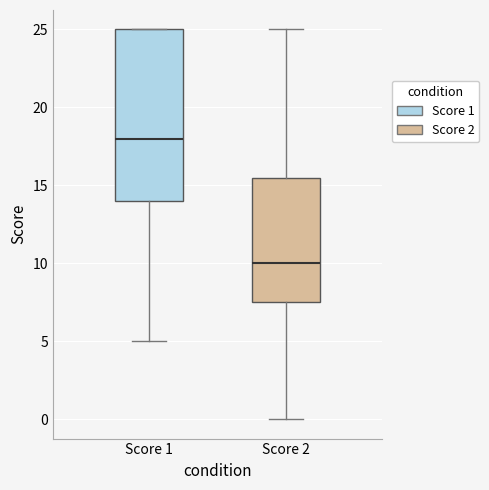

Where does the median line of the box for Score 1 sit on the y-axis? The values are not printed on the chart, so give them approximately, as read against the axis.

18.0